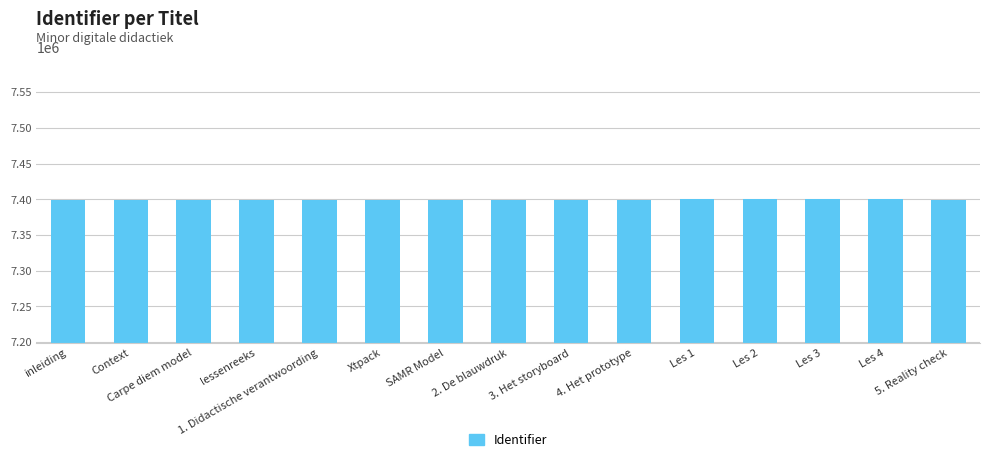

What is the change in value from Carpe diem model to SAMR Model?

-128